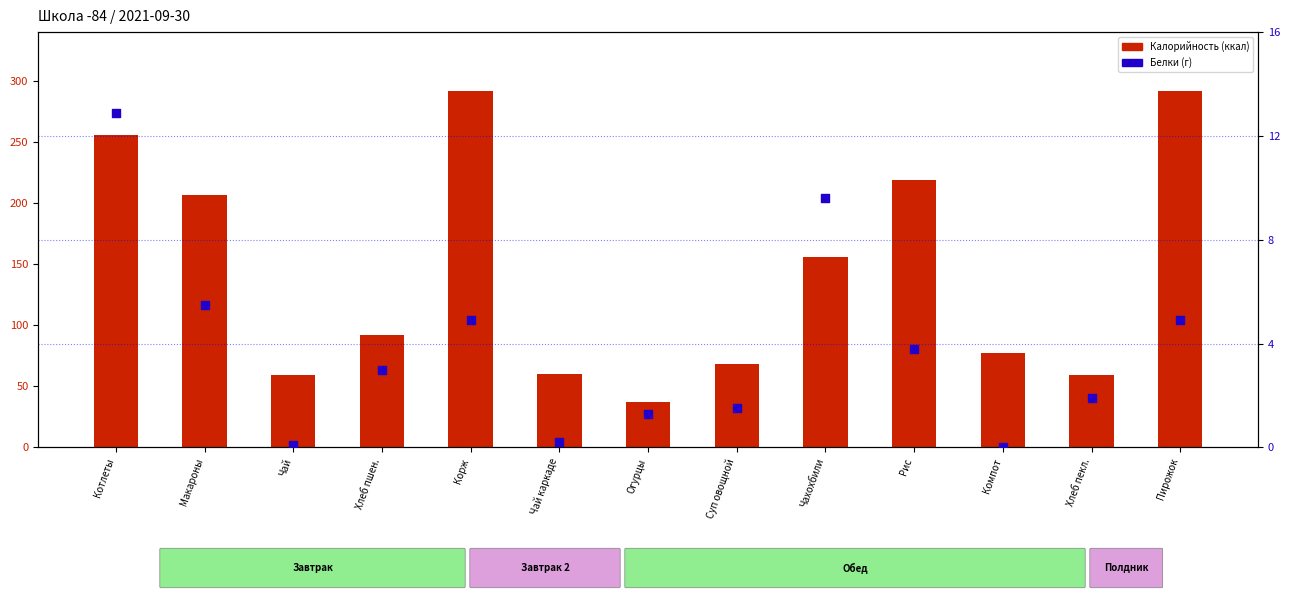

What are all the series names shown in the legend?

Калорийность, Белки (г)